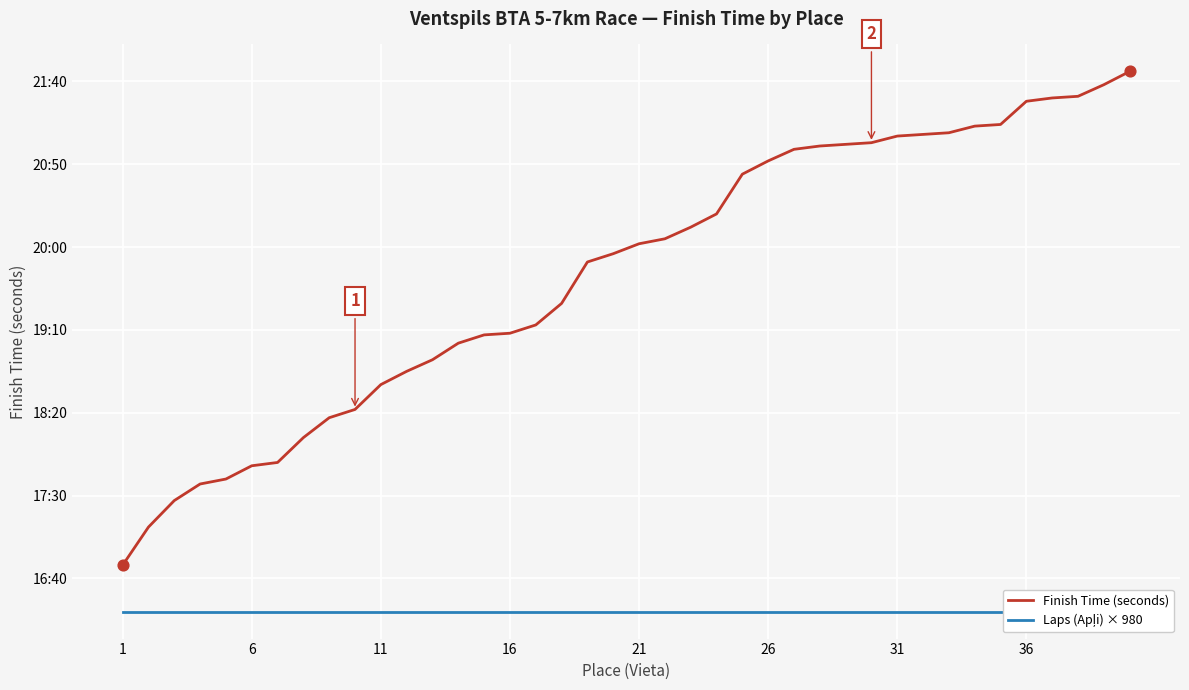

Which series reaches the minimum Y coordinate?

Laps (Apļi) × 980